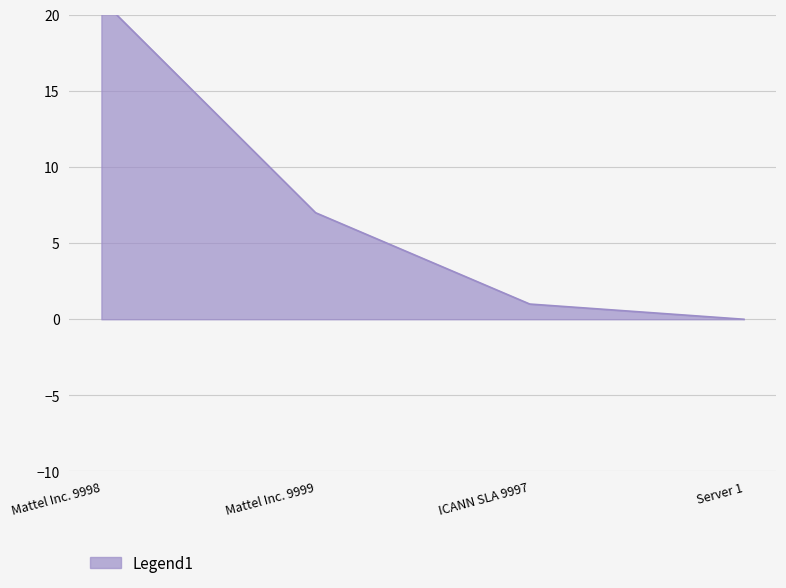

What is the label of the 4th point from the left?

Server 1